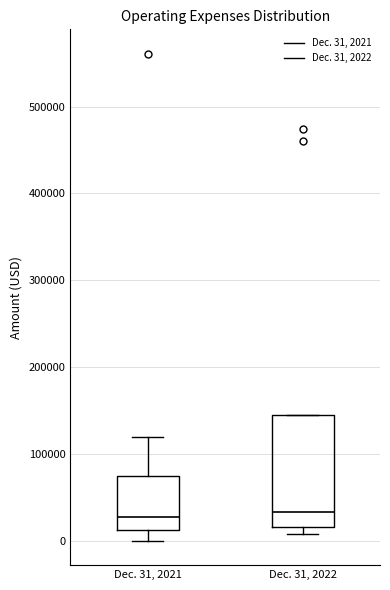

Which box is the tallest, from its lower edge to its upper edge?

Dec. 31, 2022